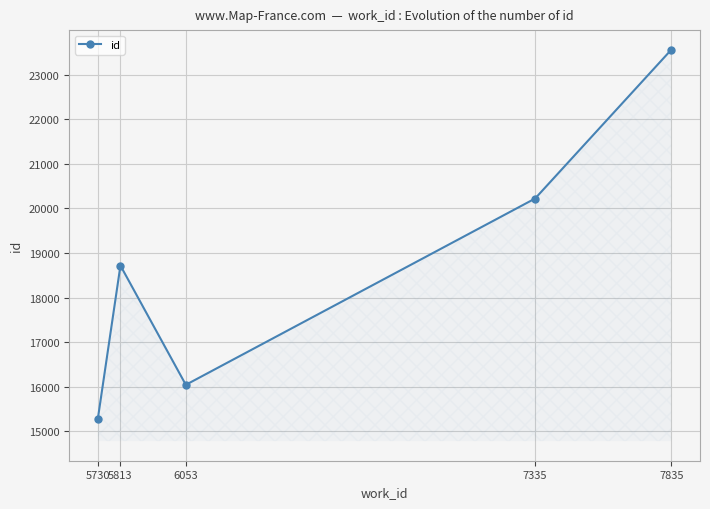

At which category does the chart reach its peak across all series?

7835